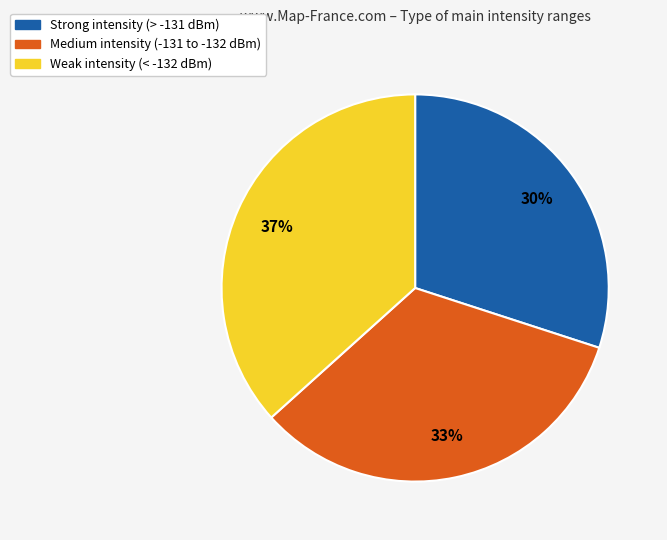

What is the smallest slice in the pie chart?

Strong intensity (> -131 dBm)